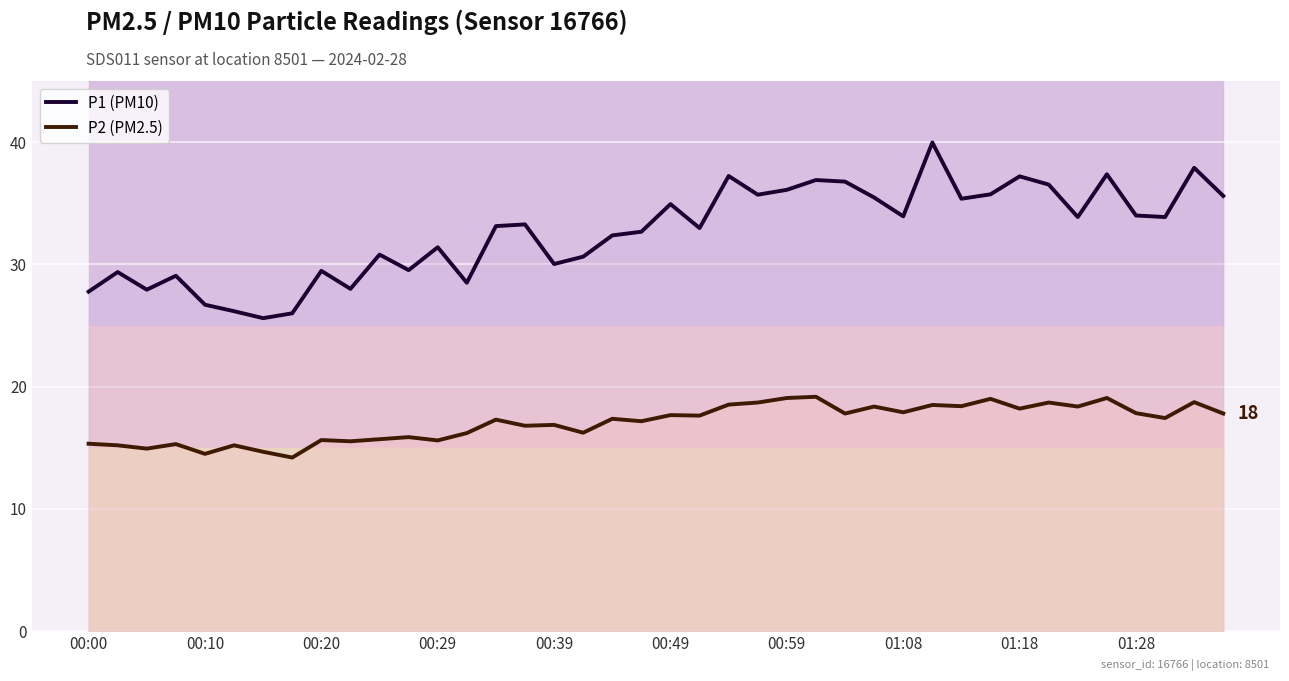

What is the value of the P2 (PM2.5) point at the 9th from the left?

15.6